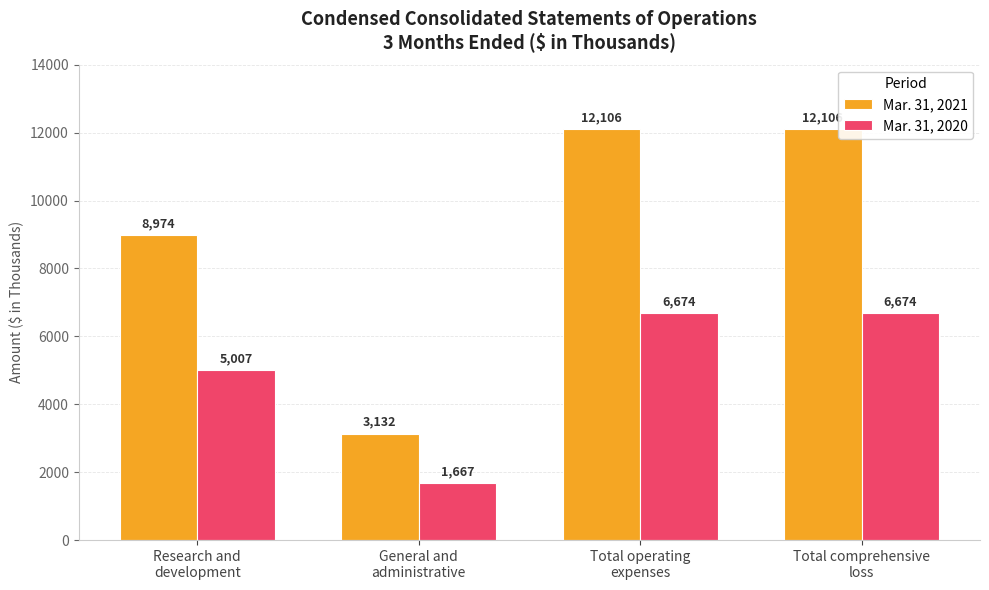

What is the label of the 2nd bar from the right?

Total operating
expenses